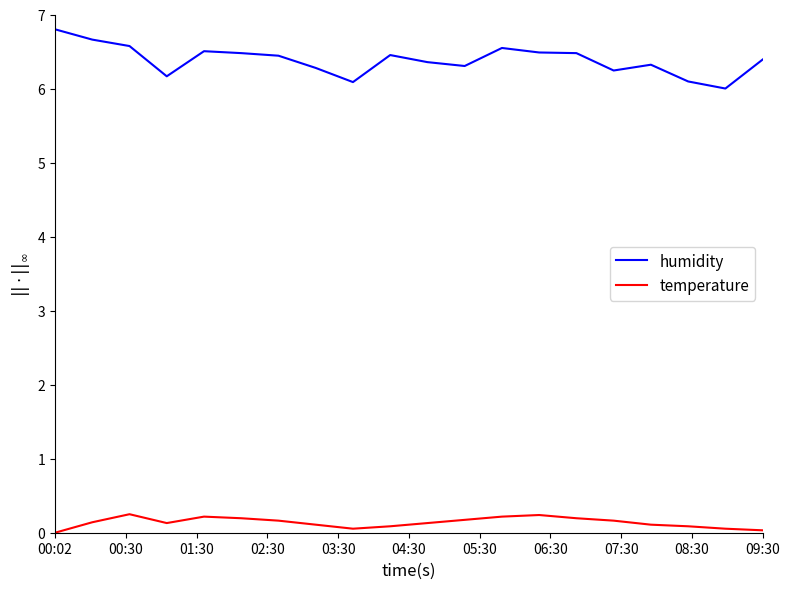

True or false: temperature has more than 2 interior local peaks.

True